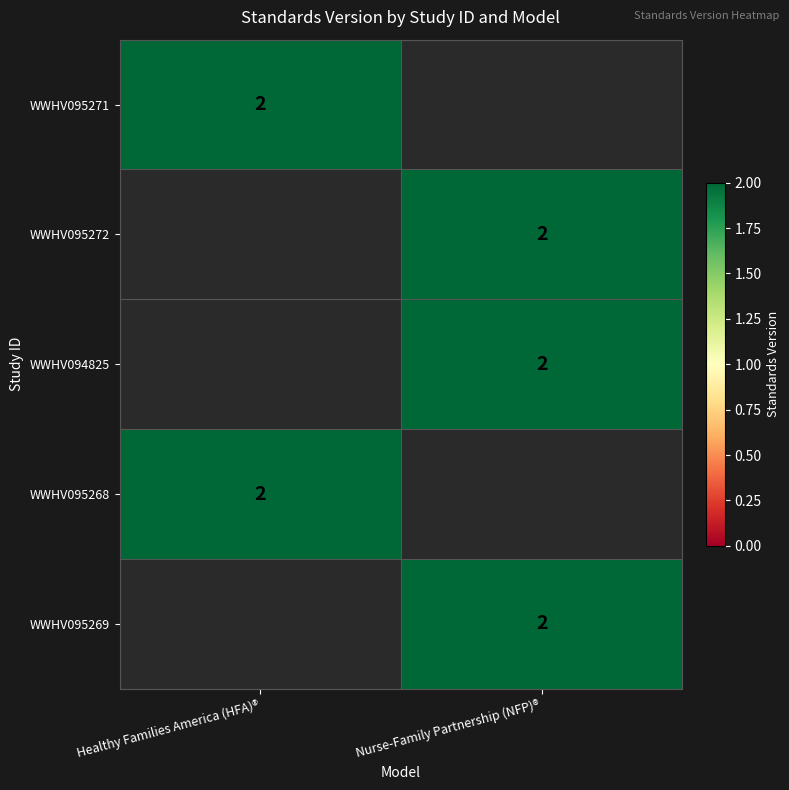

The WWHV095269 series shows 2 at Nurse-Family Partnership (NFP)®. True or false?

True